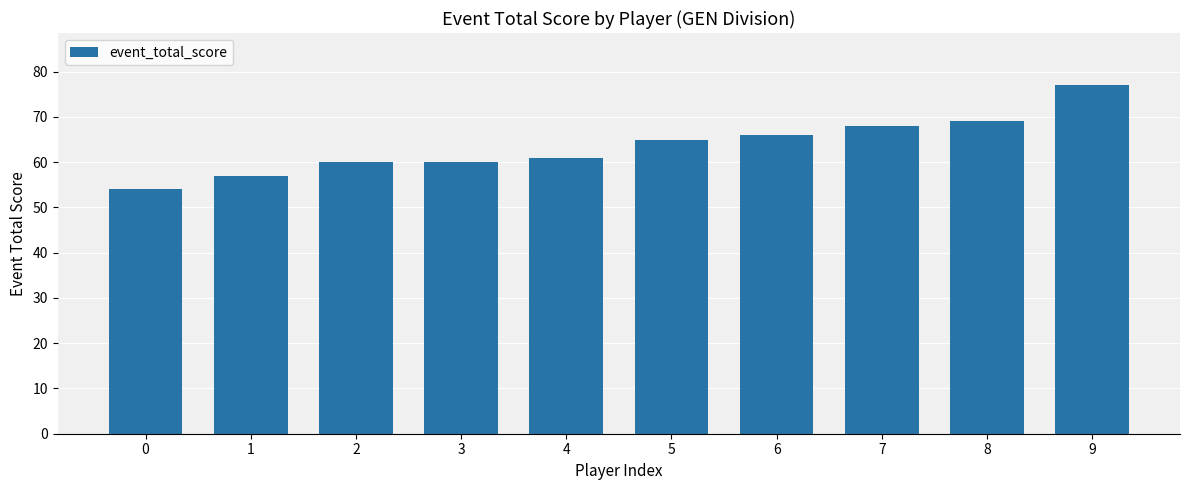

What is the ratio of the value at 0 to the value at 5?

0.8